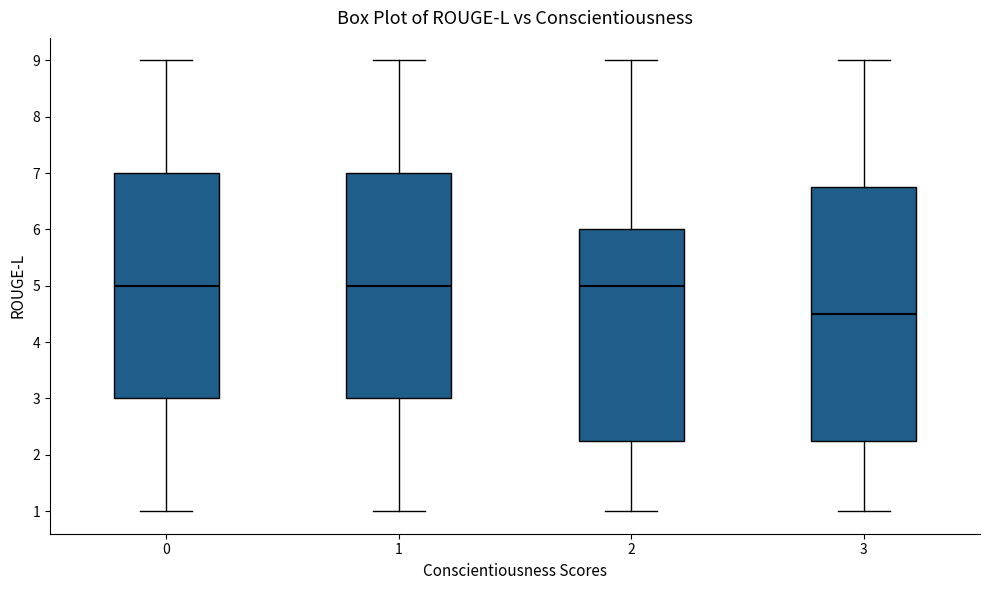

Which box has the lowest median line?

3